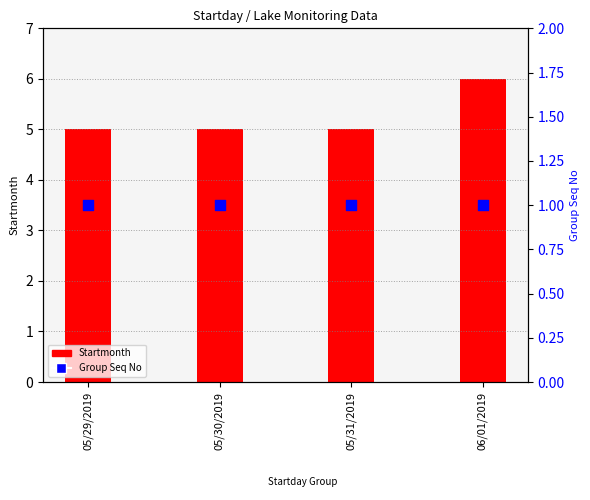

Which series reaches the minimum Y coordinate?

Group Seq No